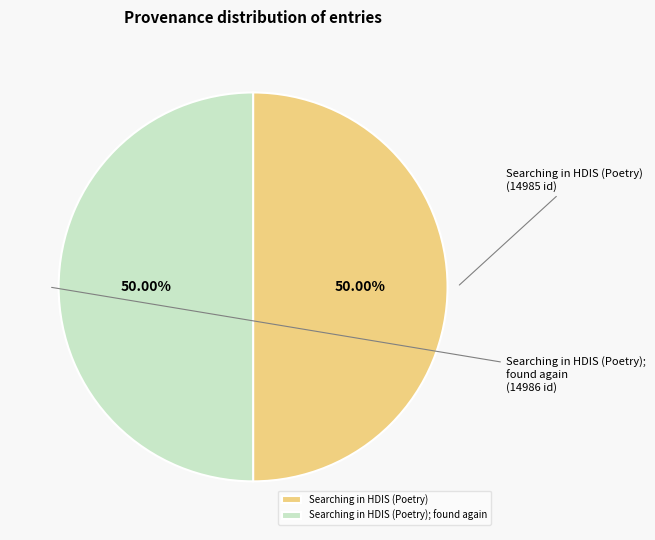

To the nearest percent, what portion does Searching in HDIS (Poetry); found again represent?

50%